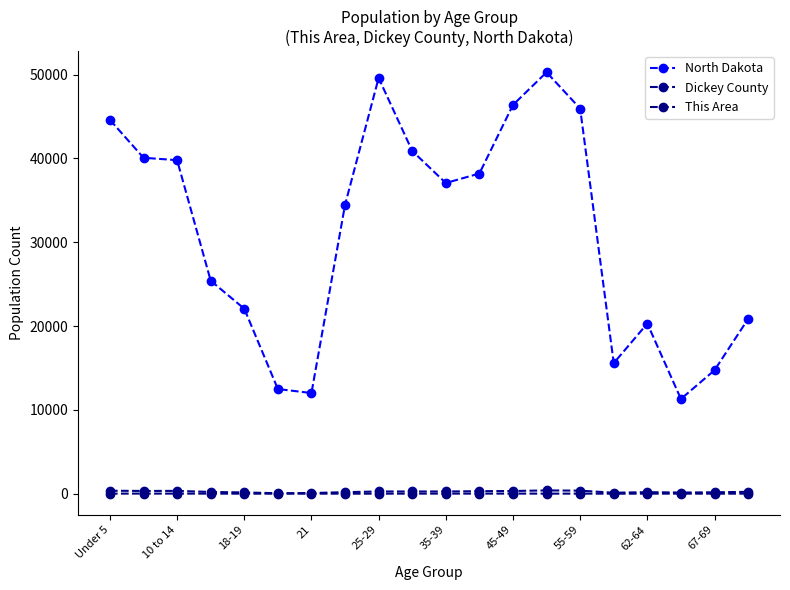

What are all the series names shown in the legend?

North Dakota, Dickey County, This Area